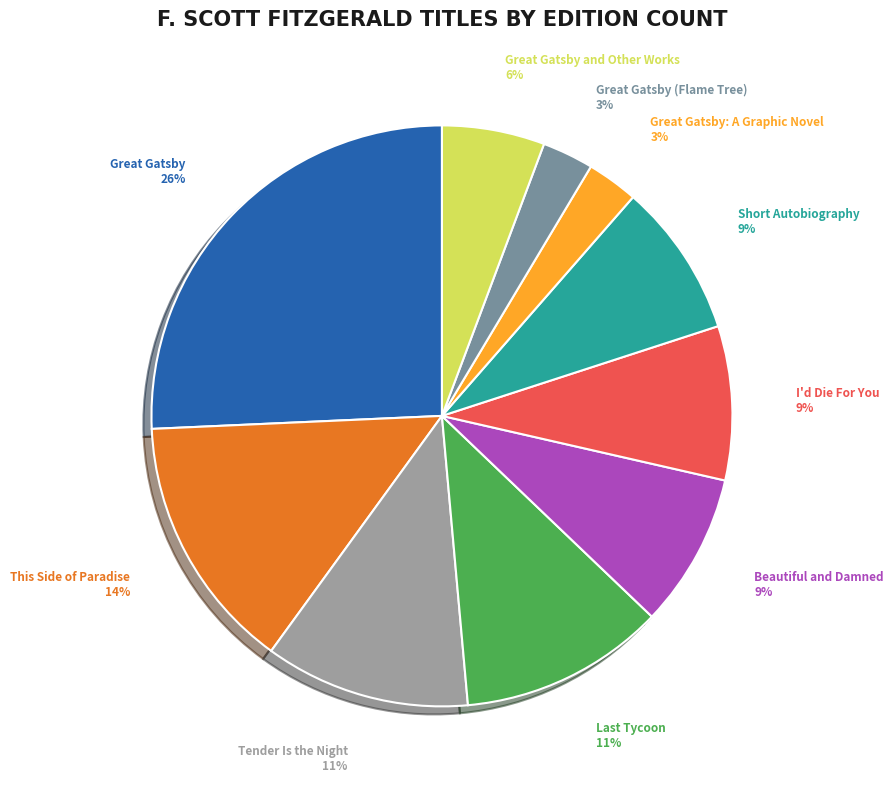

Is there a majority slice in this chart?

No